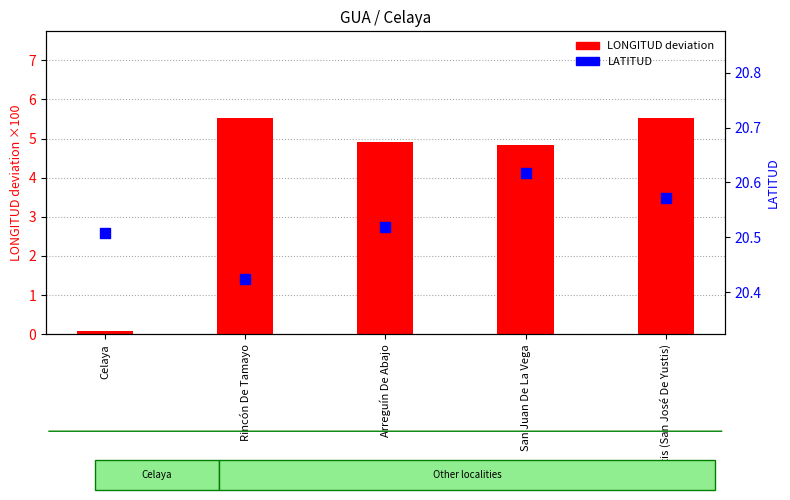

Which series contains the highest Y value?

LATITUD